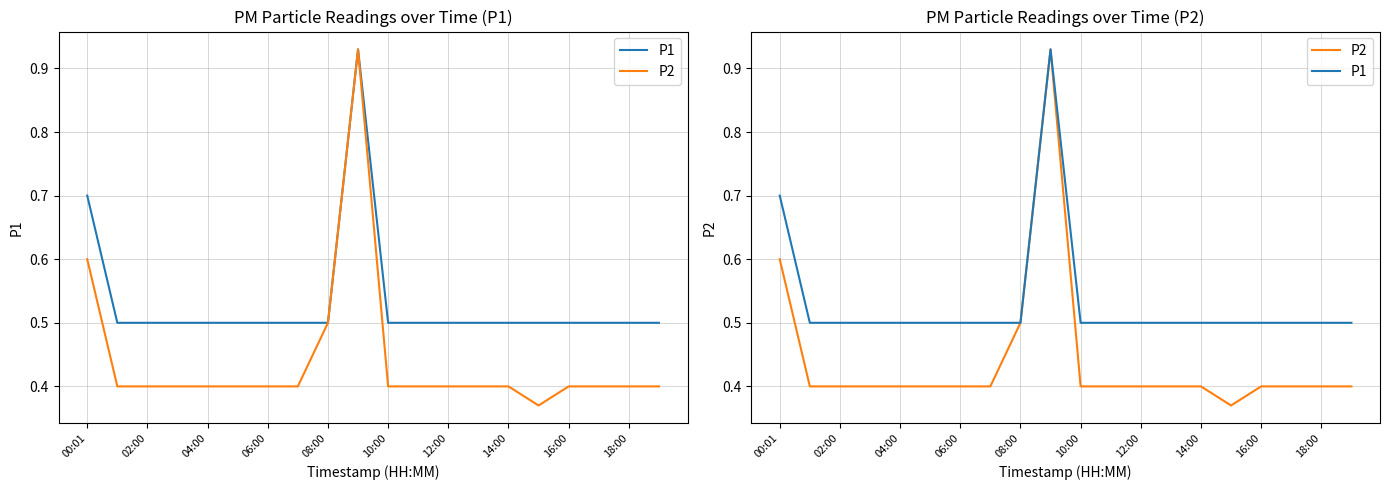

True or false: P1 and P2 intersect in this chart.

False